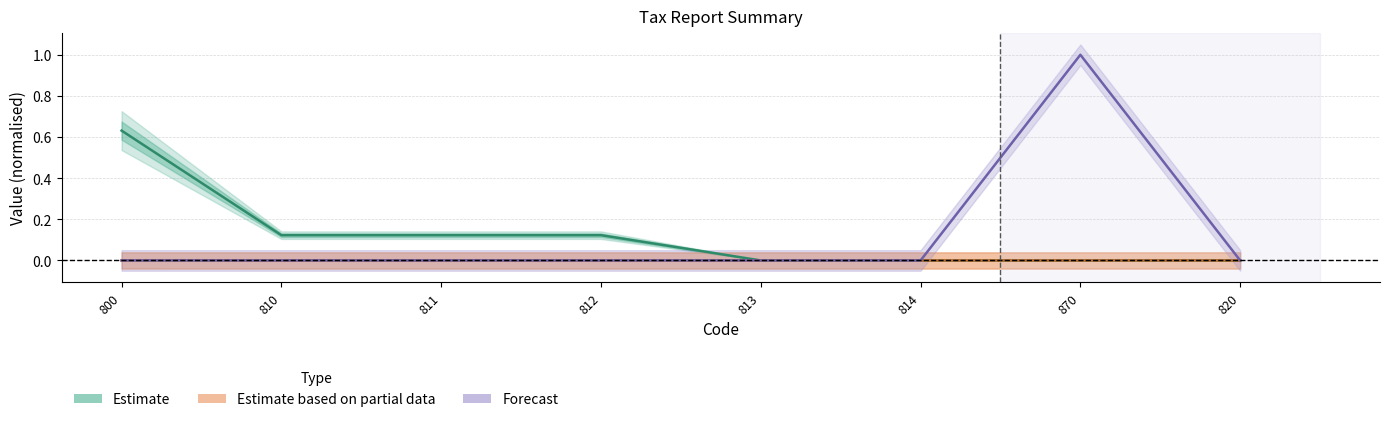

Rank the series by their maximum value, from lowest to highest.

Estimate based on partial data, Estimate, Forecast